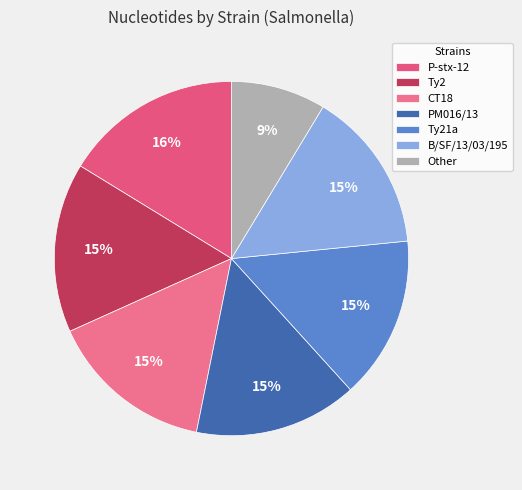

Count the number of slices in the pie.

7